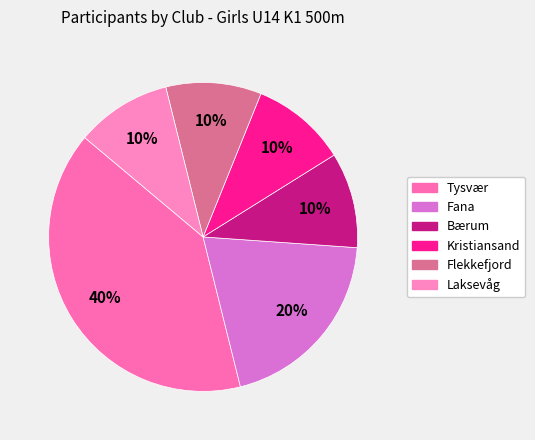

Do Laksevåg and Bærum together represent more than half of the pie?

No